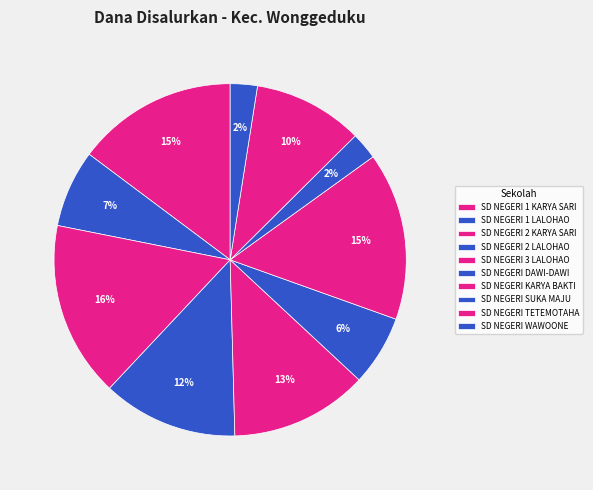

Which category has the smallest portion of the pie?

SD NEGERI SUKA MAJU